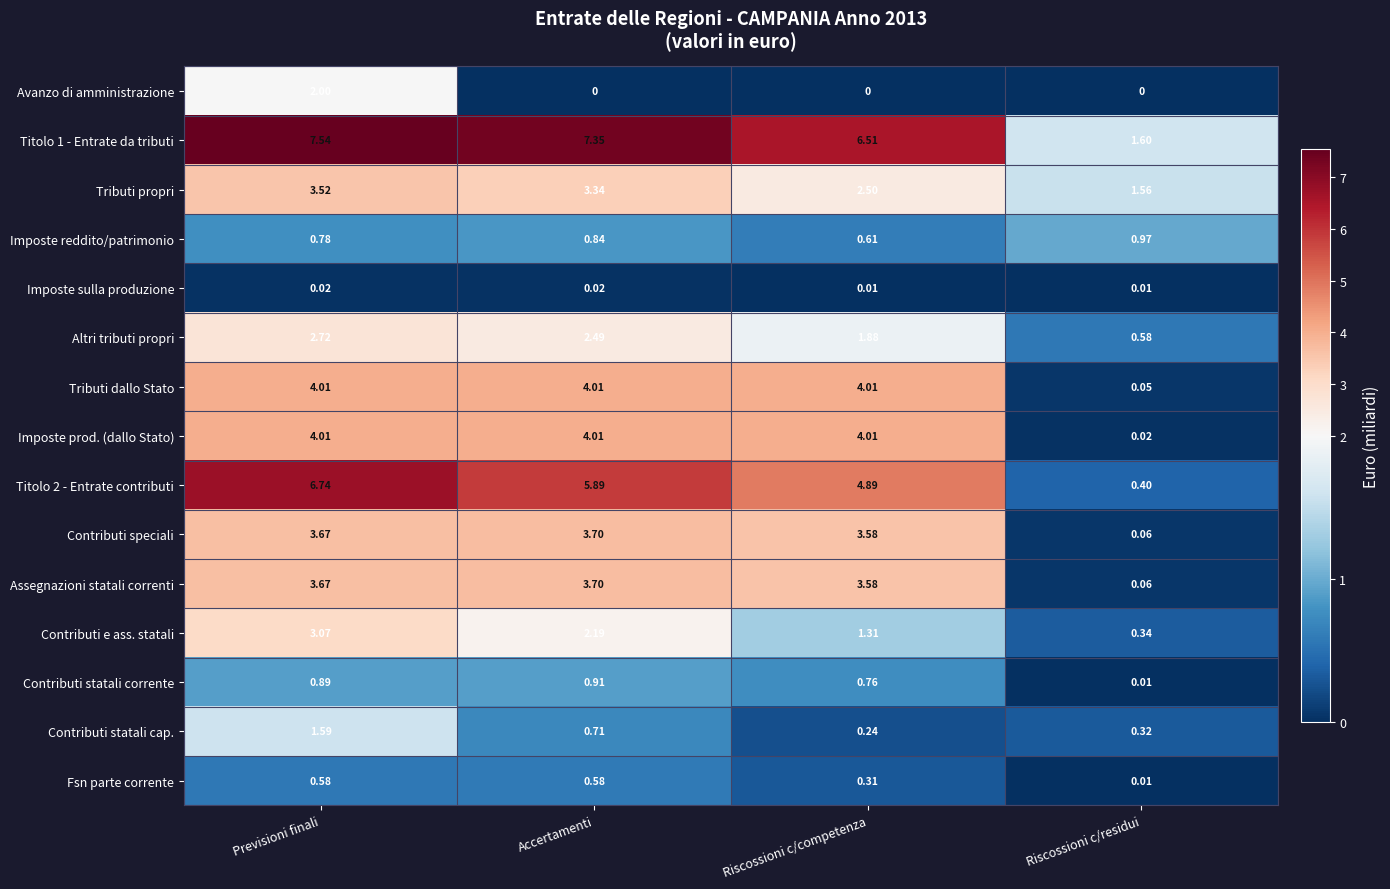

Rank the categories by Titolo 1 - Entrate da tributi value from highest to lowest.

Previsioni finali, Accertamenti, Riscossioni c/competenza, Riscossioni c/residui